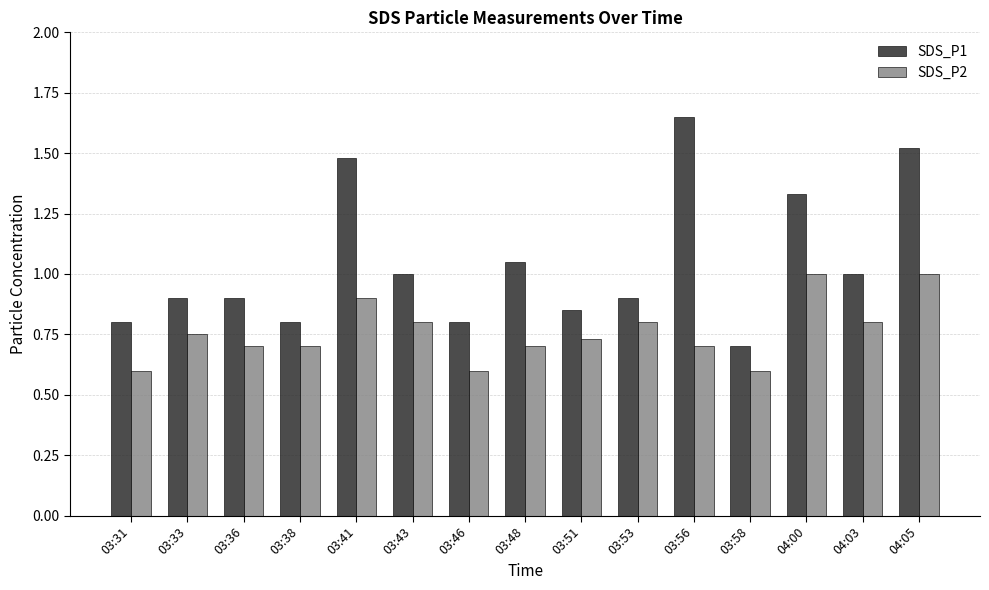

Which series has the largest range (max minus min)?

SDS_P1